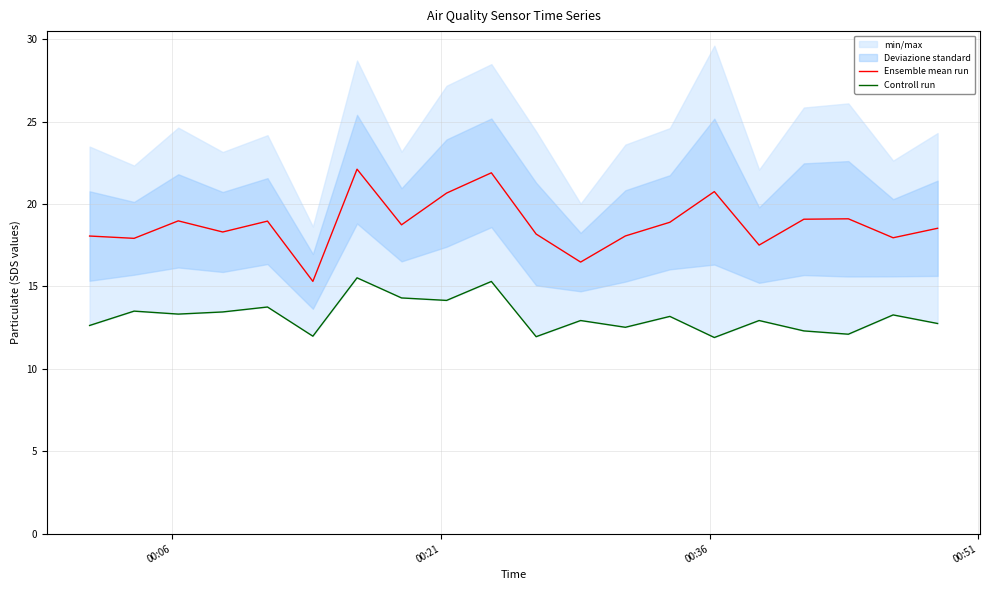

What is the highest value of the Ensemble mean run series?

22.1